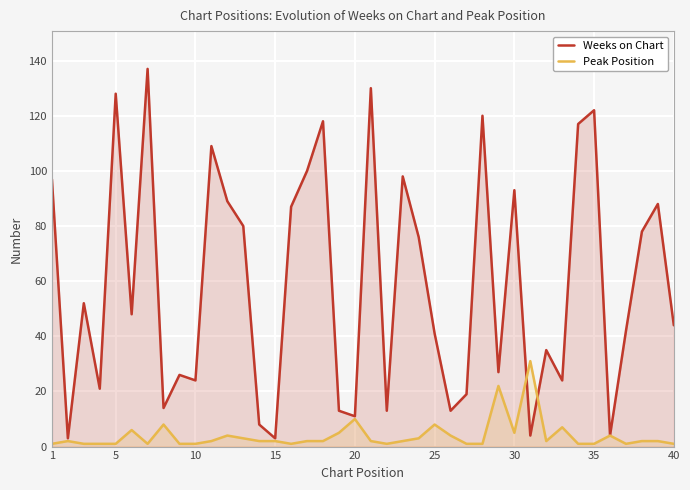

After their last crossing, which series has the higher values: Weeks on Chart or Peak Position?

Weeks on Chart